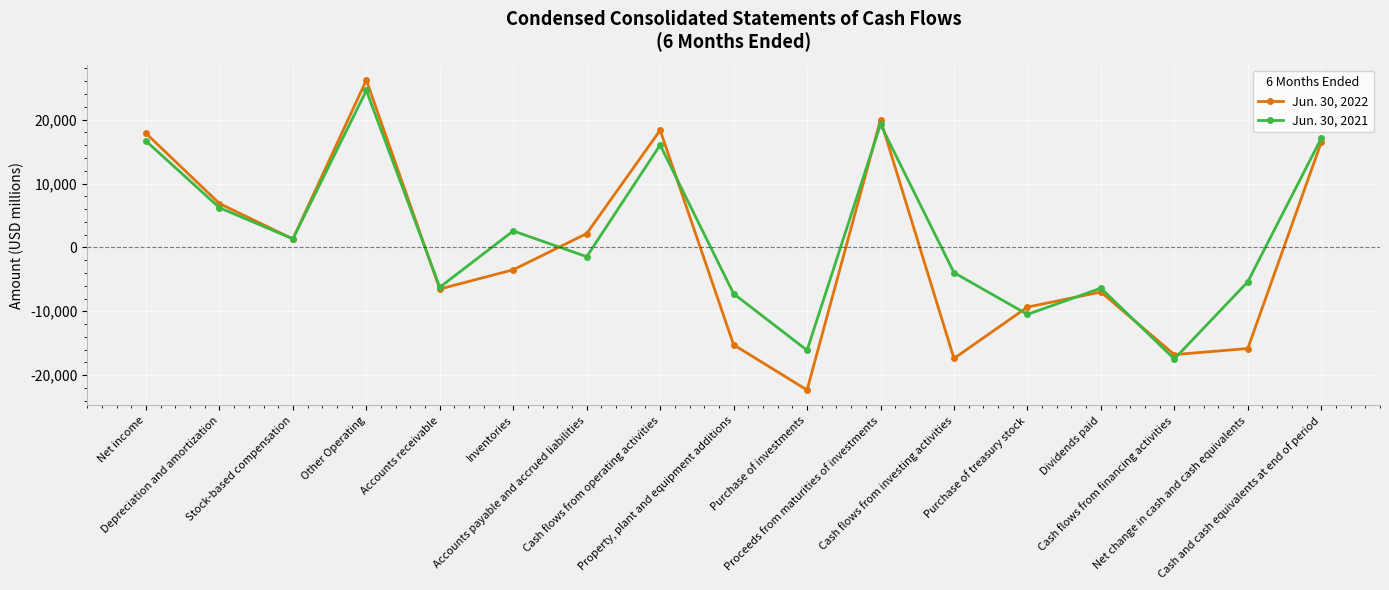

Does the chart have visible grid lines?

Yes